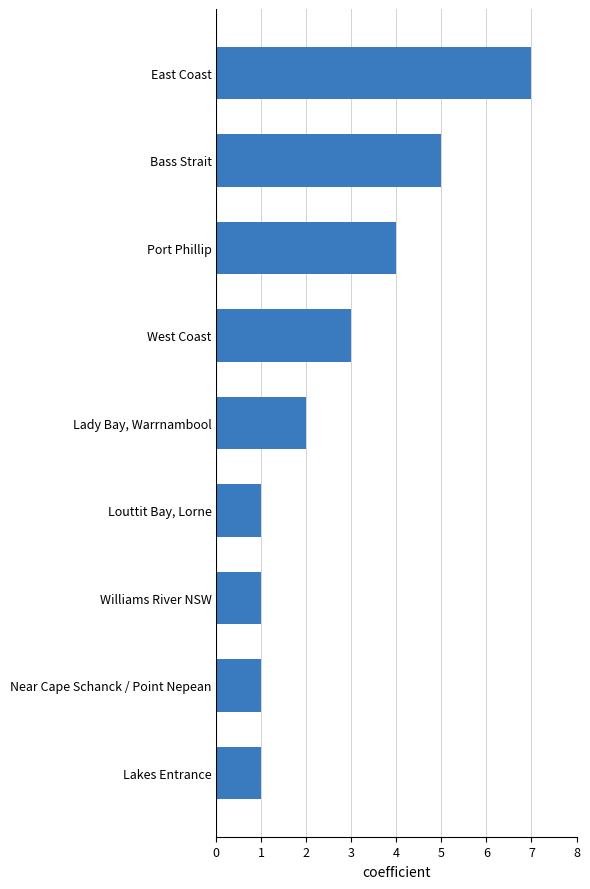

Approximately how many times larger is the value at Near Cape Schanck / Point Nepean compared to Louttit Bay, Lorne?

1.0